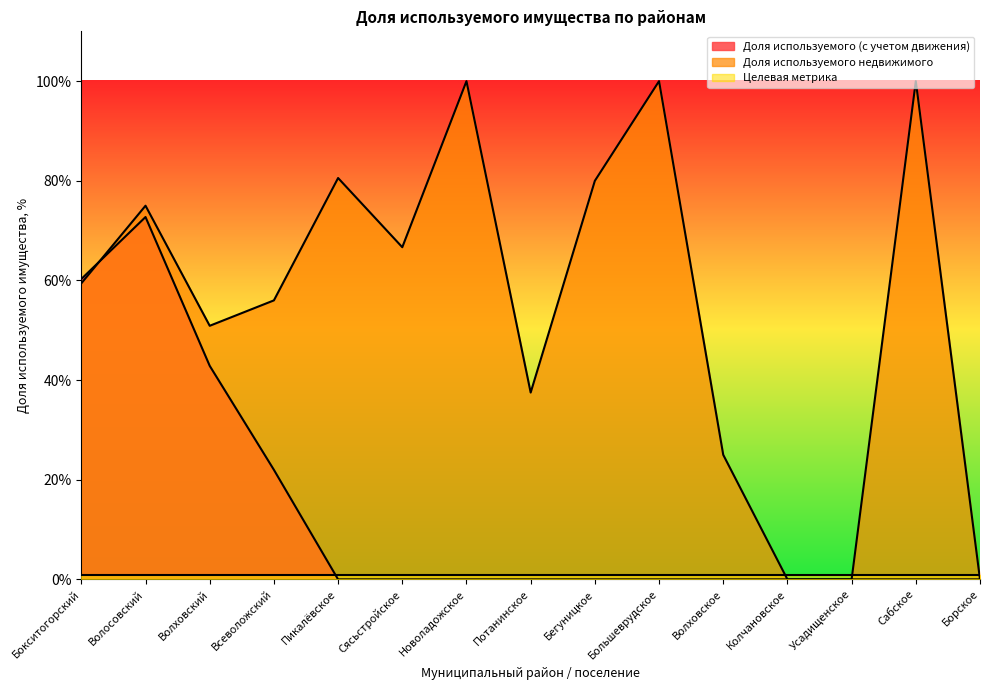

At which category is the sum across all series the highest?

Волосовский